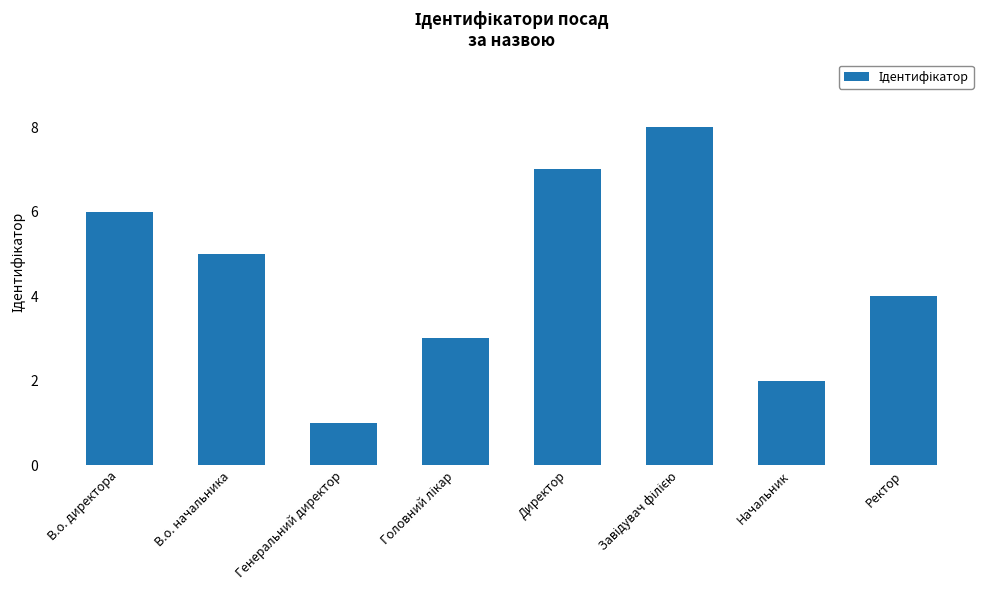

The chart shows a value of 7 at Директор. True or false?

True